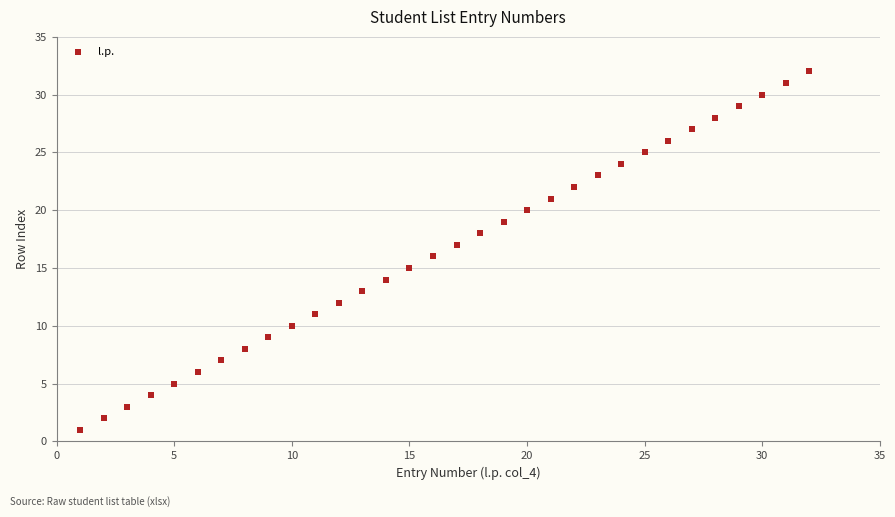

What is the range of Y values (max minus min)?

31